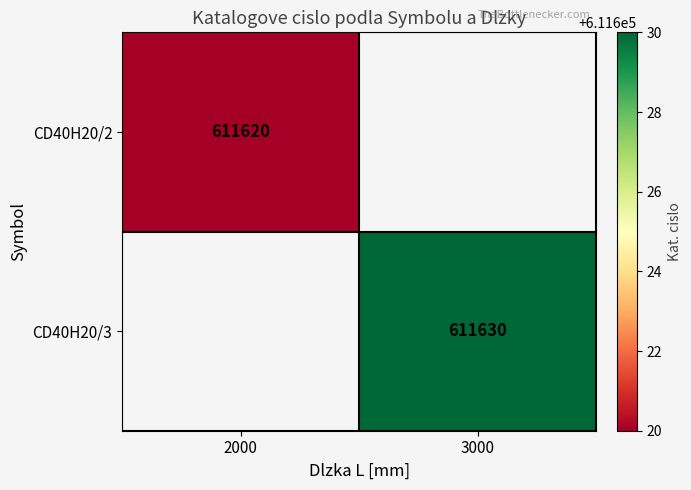

The CD40H20/2 series shows 611620 at 2000. True or false?

True